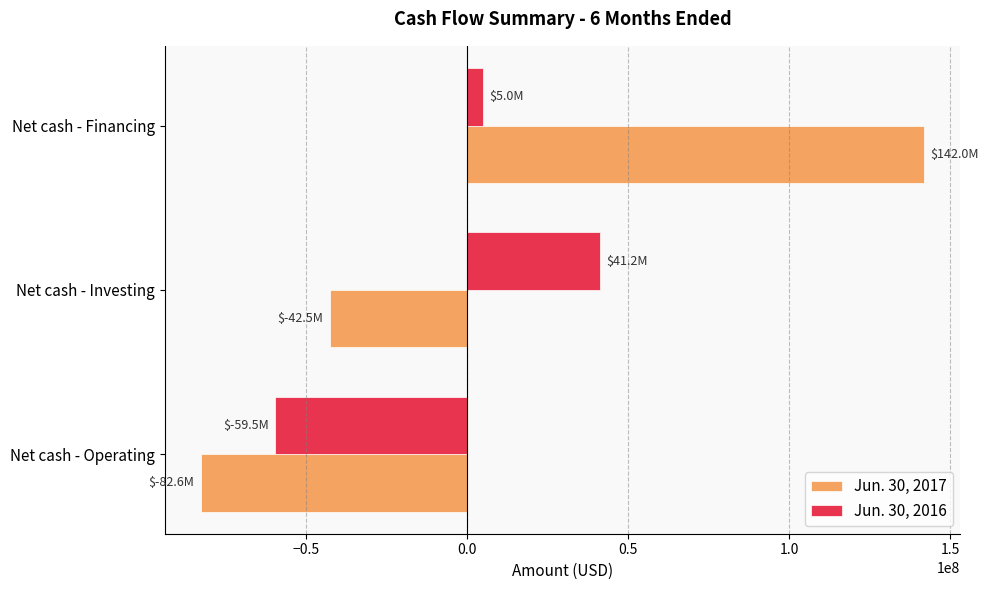

What are all the series names shown in the legend?

Jun. 30, 2017, Jun. 30, 2016